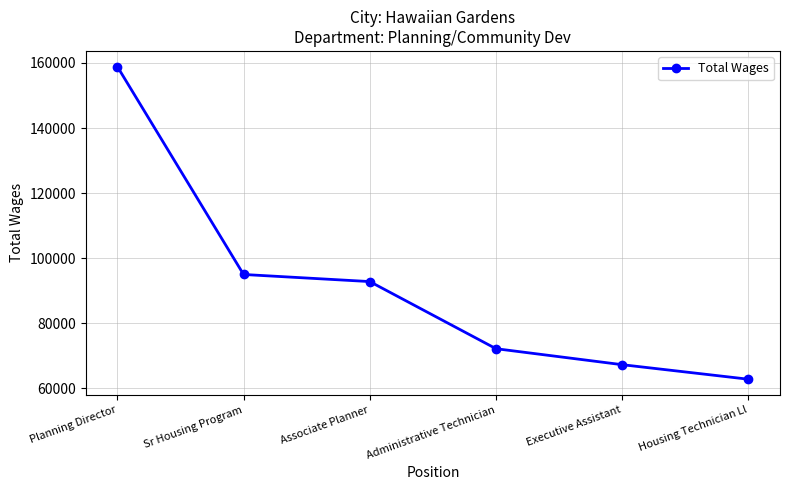

What is the change in value from Associate Planner to Executive Assistant?

-25542